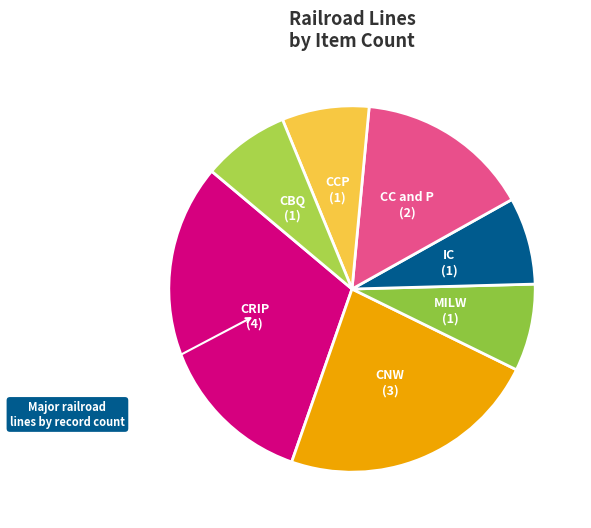

Which category has the biggest portion of the pie?

CRIP